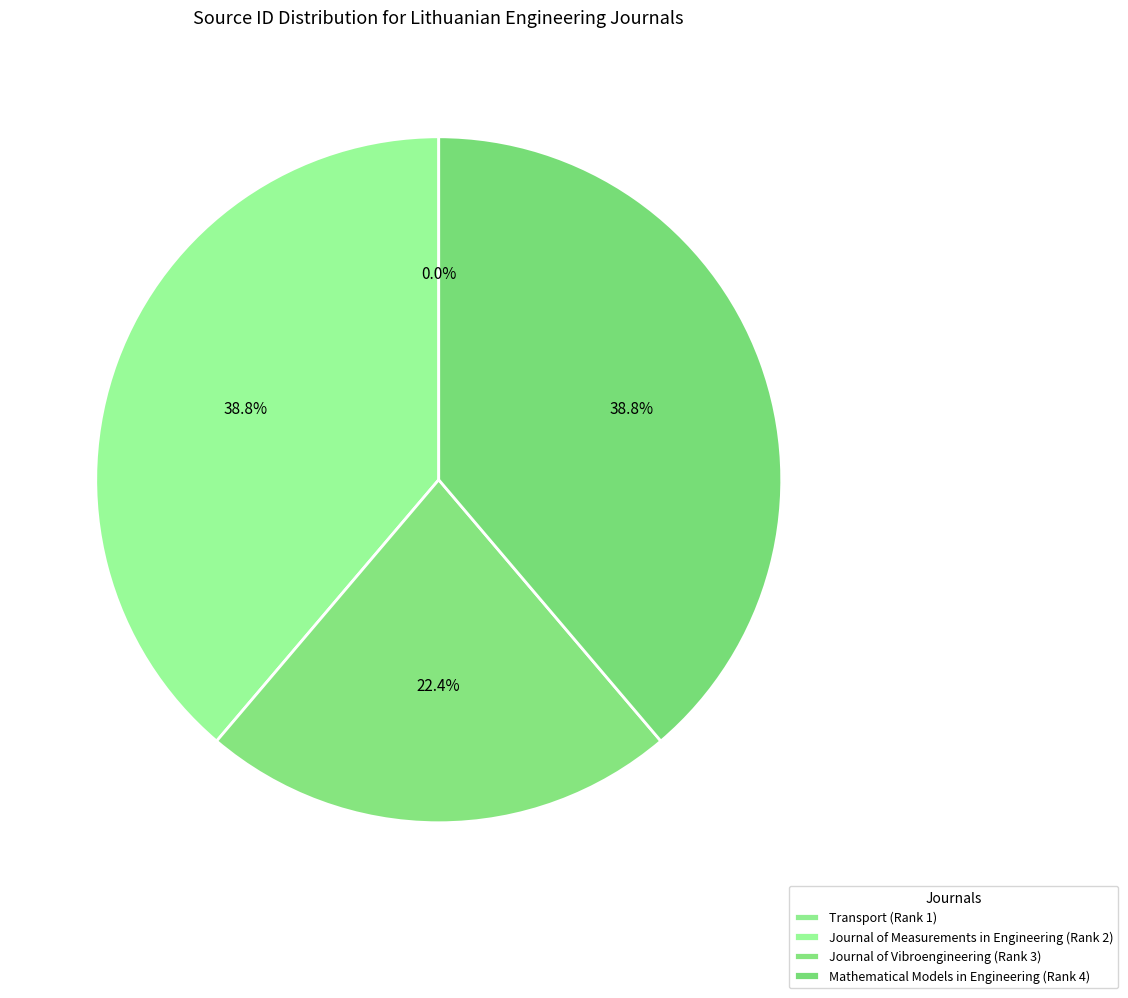

What is the smallest slice in the pie chart?

Transport (Rank 1)